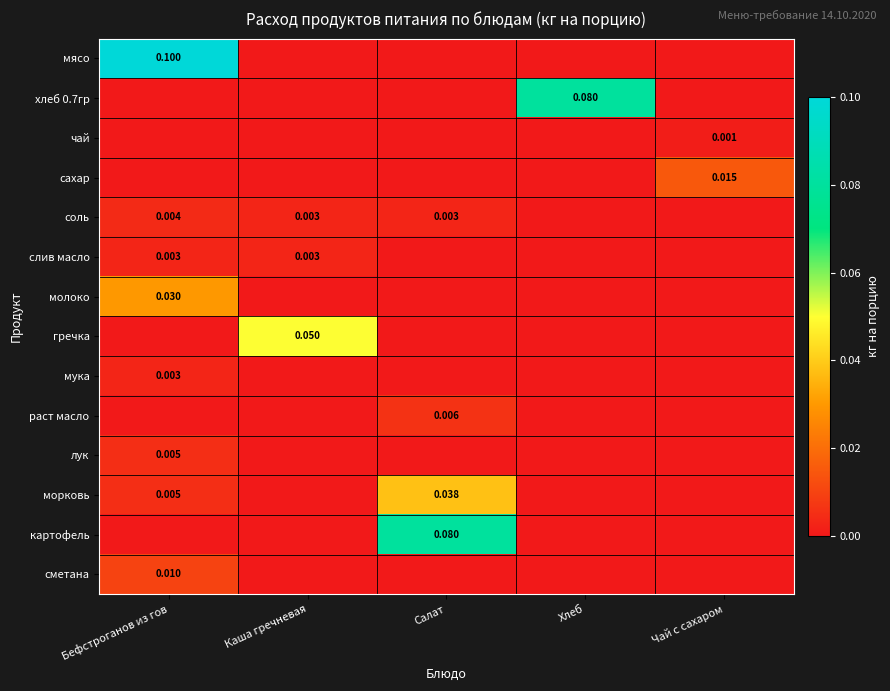

Is it true that картофель equals -0.0 at Хлеб?

False